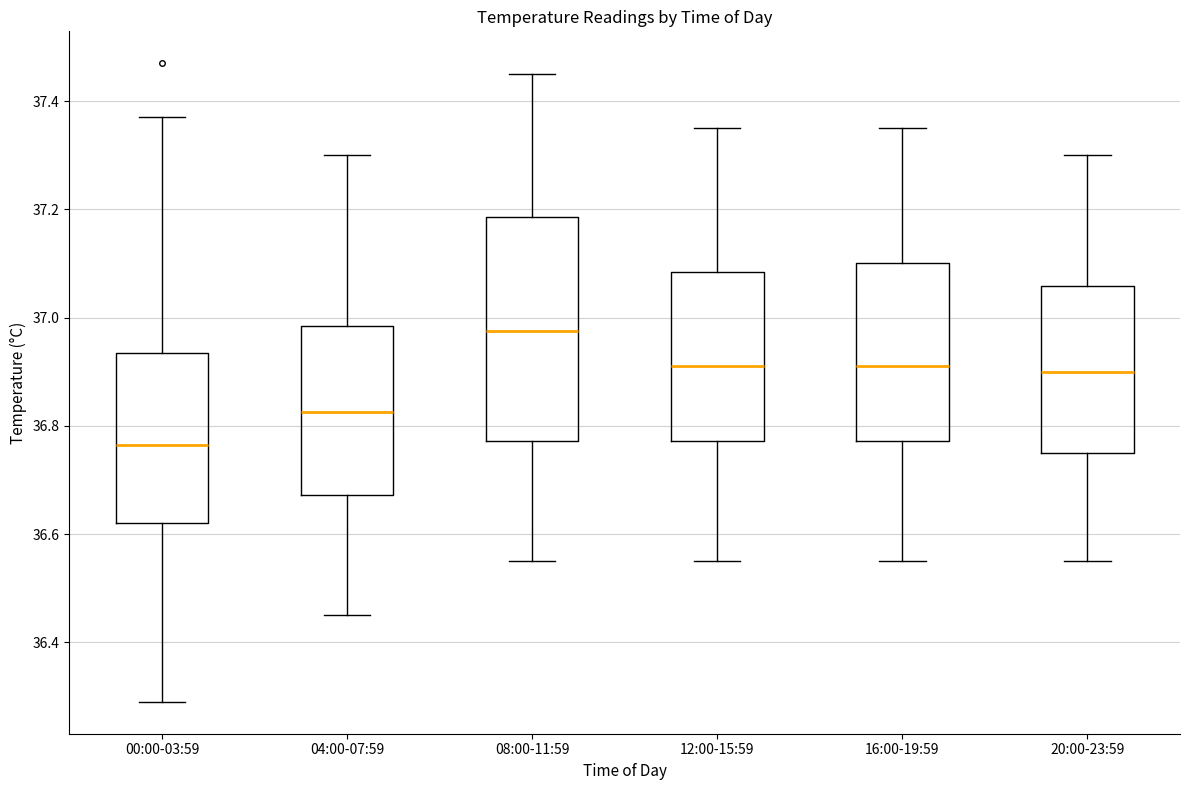

Reading left to right, transcribe this box plot: for each box, give where its median line is, the range the box spans, and where its two whiskers end, as read against the y-axis. The values are not printed on the chart, so give them approximately, as read against the axis.

00:00-03:59: median 36.76, box 36.62 to 36.94, whiskers 36.30 to 37.38
04:00-07:59: median 36.82, box 36.68 to 36.98, whiskers 36.46 to 37.30
08:00-11:59: median 36.98, box 36.78 to 37.18, whiskers 36.56 to 37.46
12:00-15:59: median 36.92, box 36.78 to 37.08, whiskers 36.56 to 37.36
16:00-19:59: median 36.92, box 36.78 to 37.10, whiskers 36.56 to 37.36
20:00-23:59: median 36.90, box 36.76 to 37.06, whiskers 36.56 to 37.30